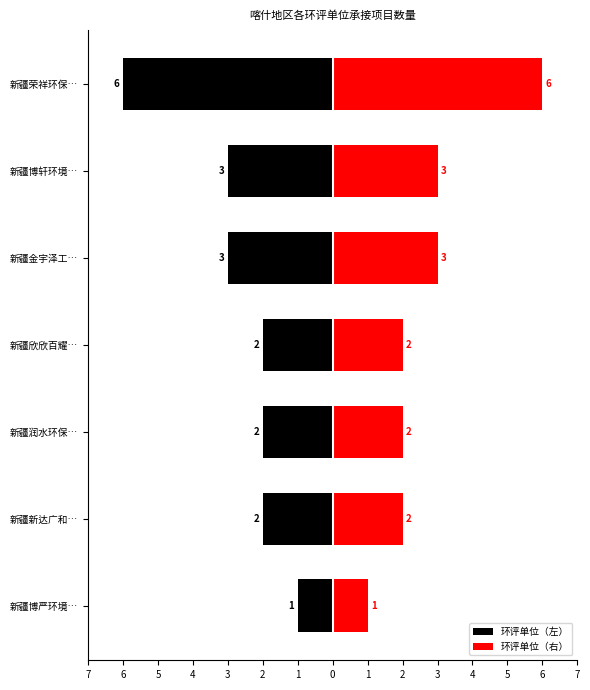

Is the value of 环评单位（左） at 新疆博严环境… greater than the value of 环评单位（右） at 新疆新达广和…?

No